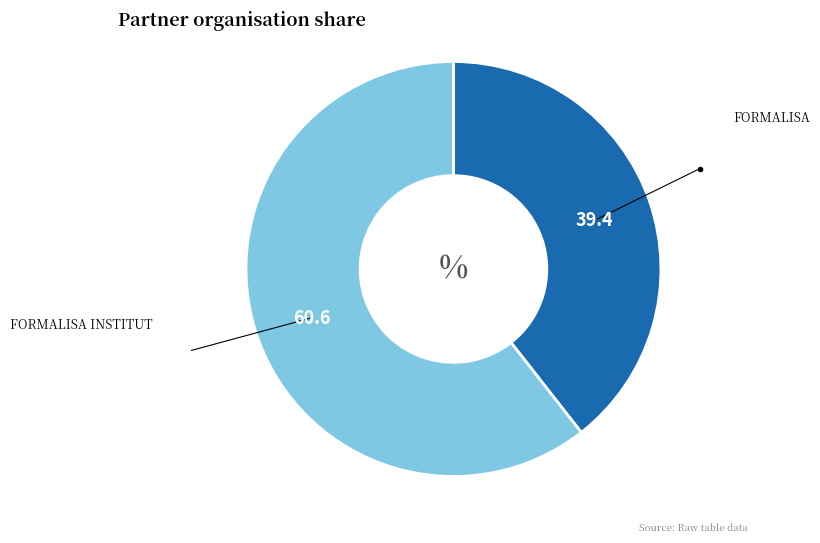

Does any single category account for the majority?

Yes